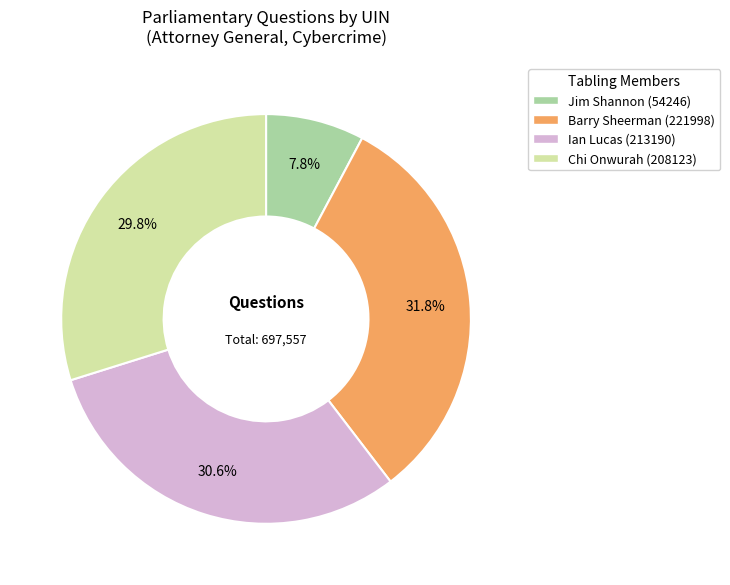

The Jim Shannon (54246) slice represents 8% of the pie. True or false?

True